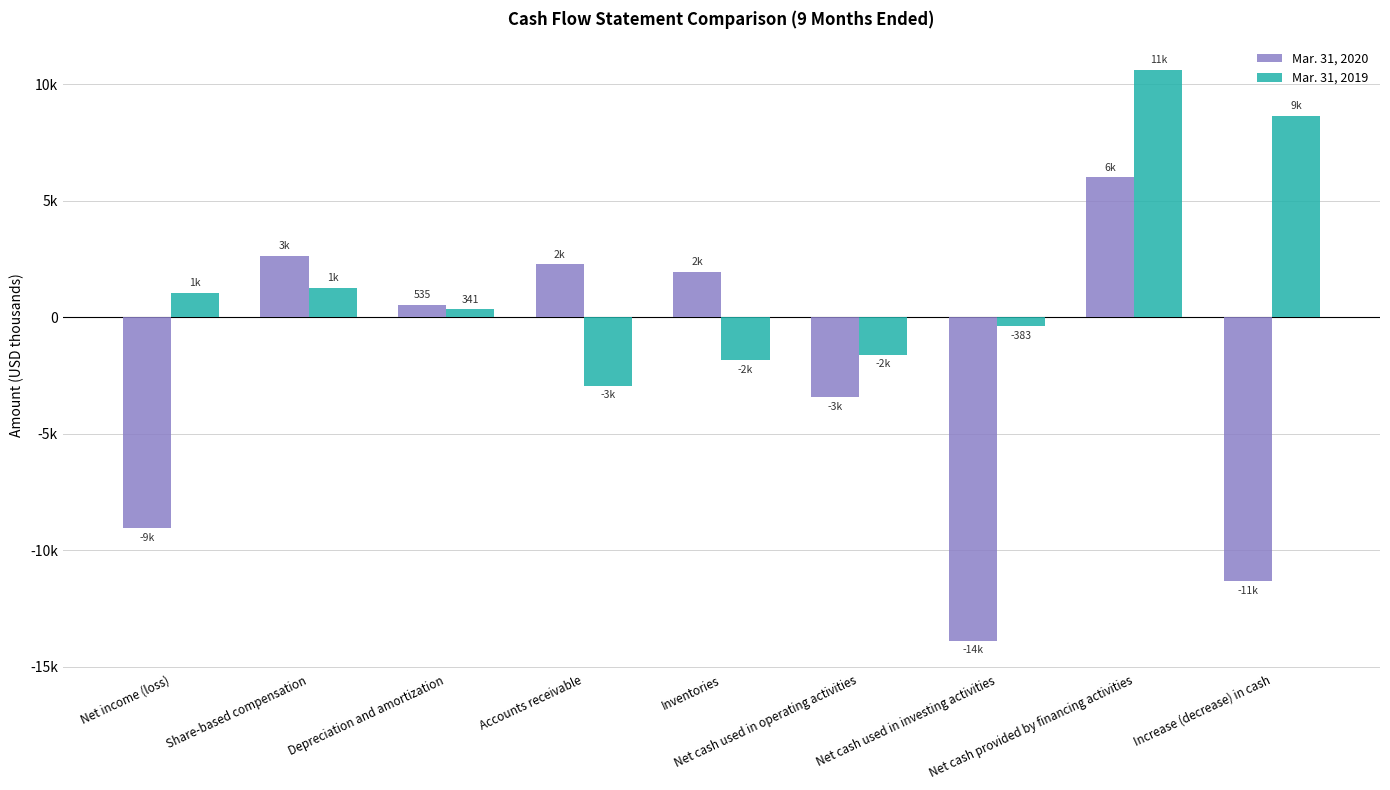

Reading left to right, transcribe all the data shown in this chart.

Mar. 31, 2020: Net income (loss)=-9037	Share-based compensation=2649	Depreciation and amortization=535	Accounts receivable=2274	Inventories=1951	Net cash used in operating activities=-3435	Net cash used in investing activities=-13873	Net cash provided by financing activities=6003	Increase (decrease) in cash=-11305
Mar. 31, 2019: Net income (loss)=1051	Share-based compensation=1260	Depreciation and amortization=341	Accounts receivable=-2930	Inventories=-1832	Net cash used in operating activities=-1597	Net cash used in investing activities=-383	Net cash provided by financing activities=10624	Increase (decrease) in cash=8644